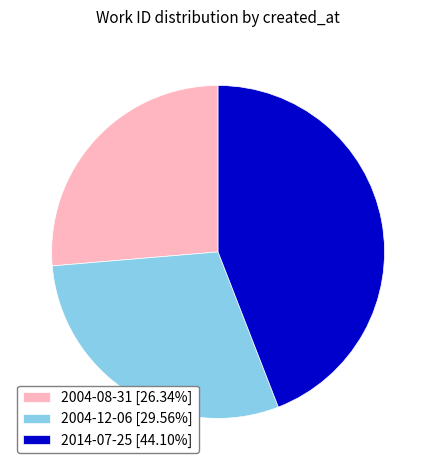

Is it true that 2014-07-25 is 30% of the pie?

False